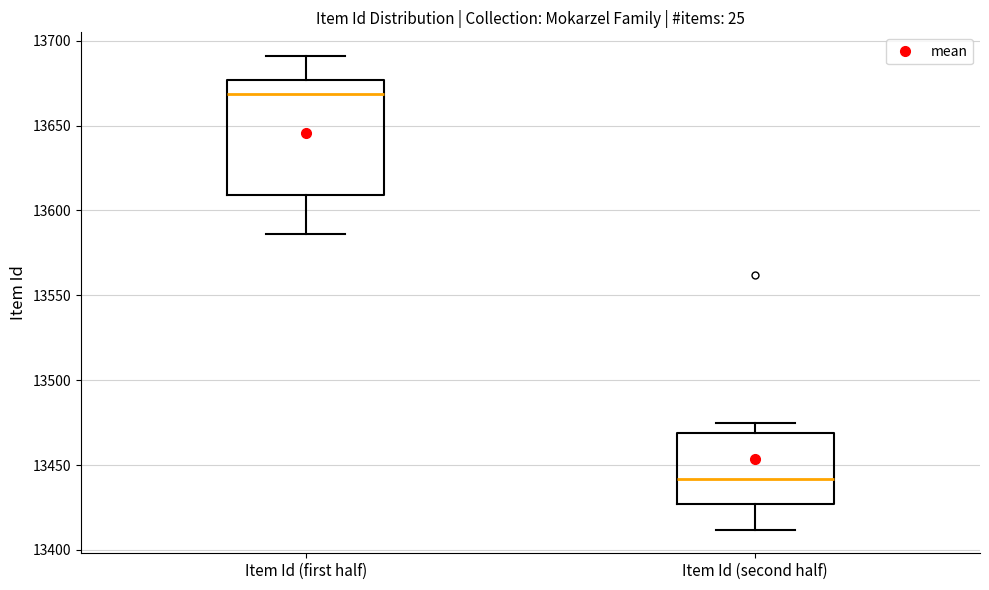

Comparing the boxes themselves (not the whiskers), which one is the tallest?

Item Id (first half)